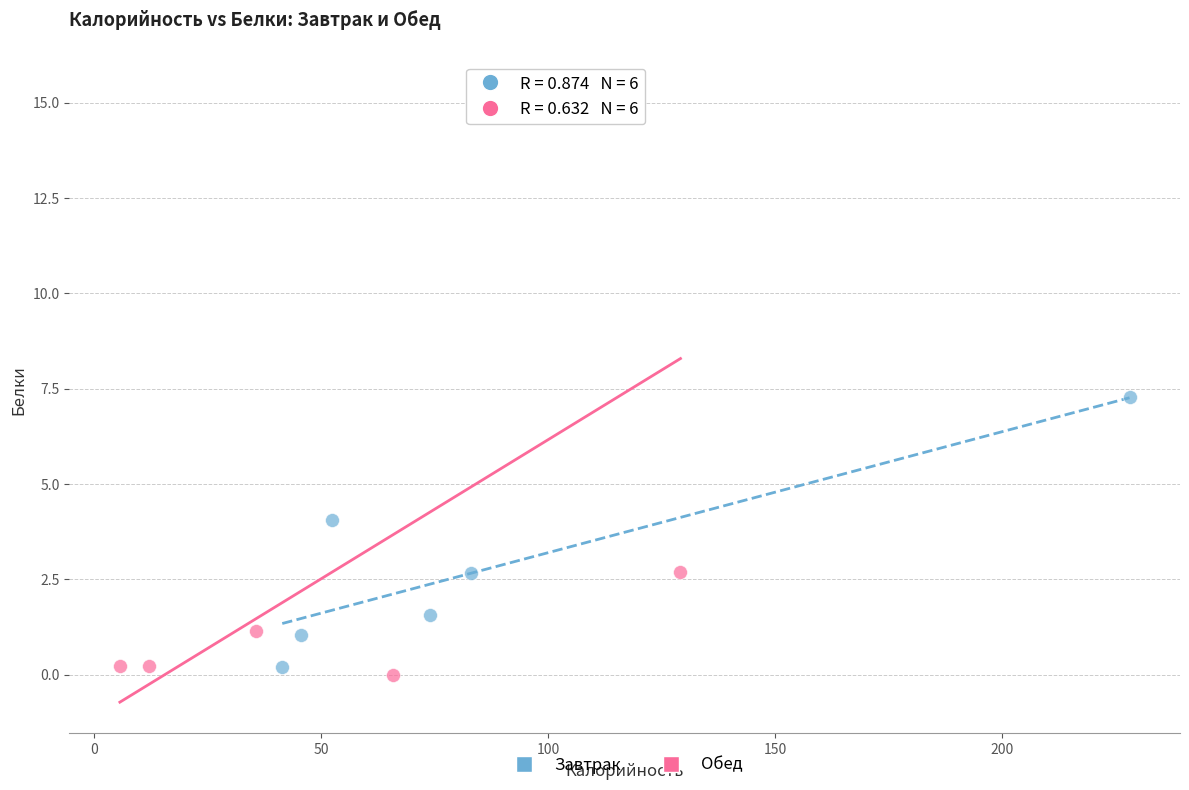

Which series contains the highest Y value?

Обед